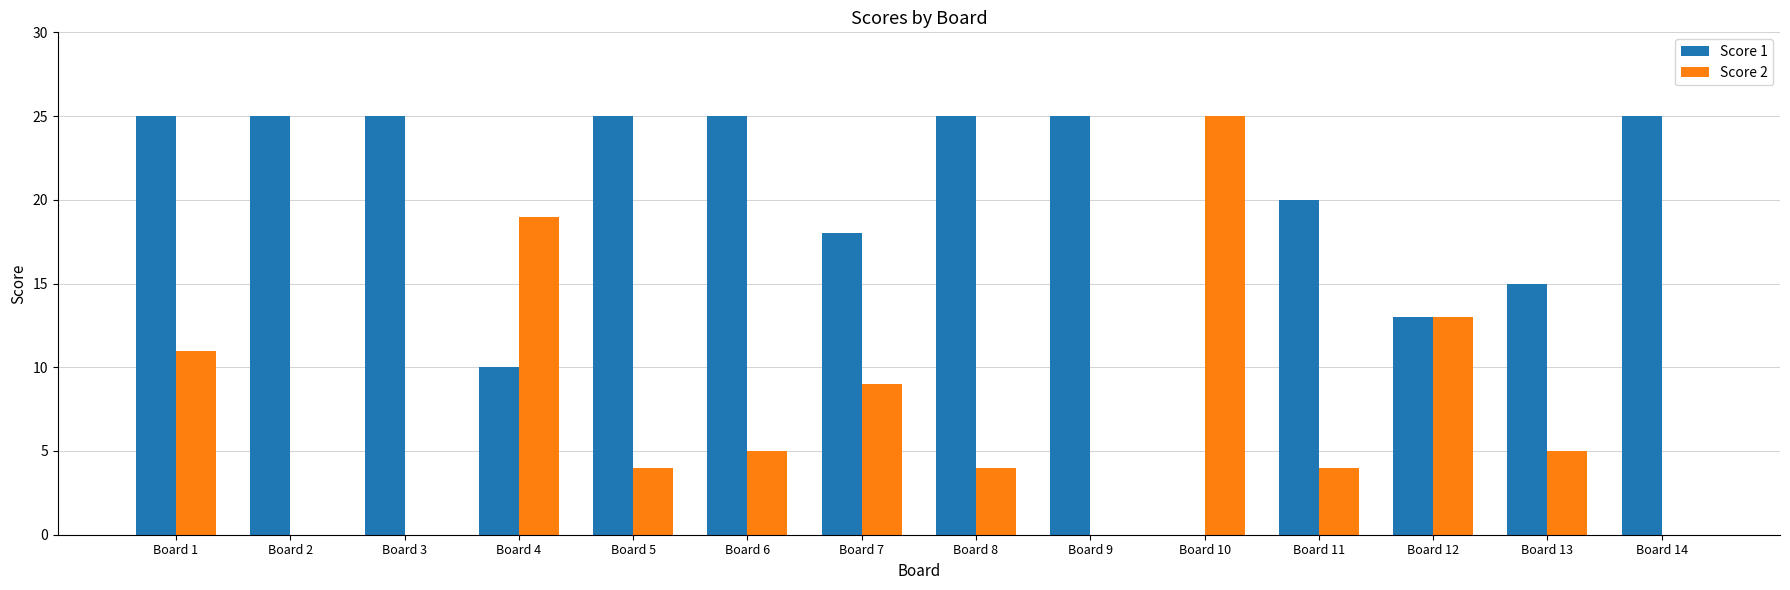

Where is Score 1 nearest to the value 12?

Board 12